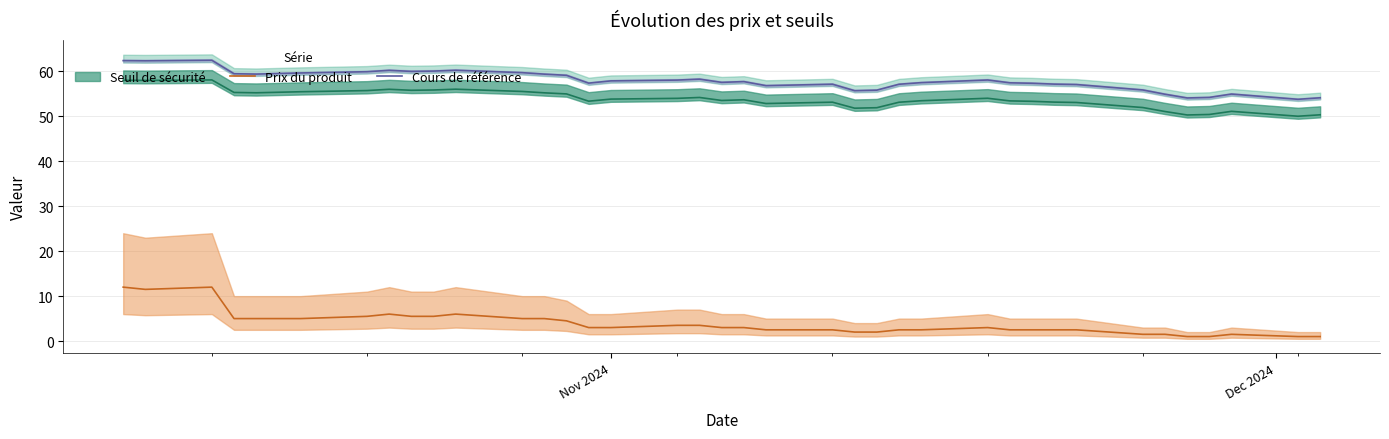

What is the lowest value of the Cours de référence series?

53.8